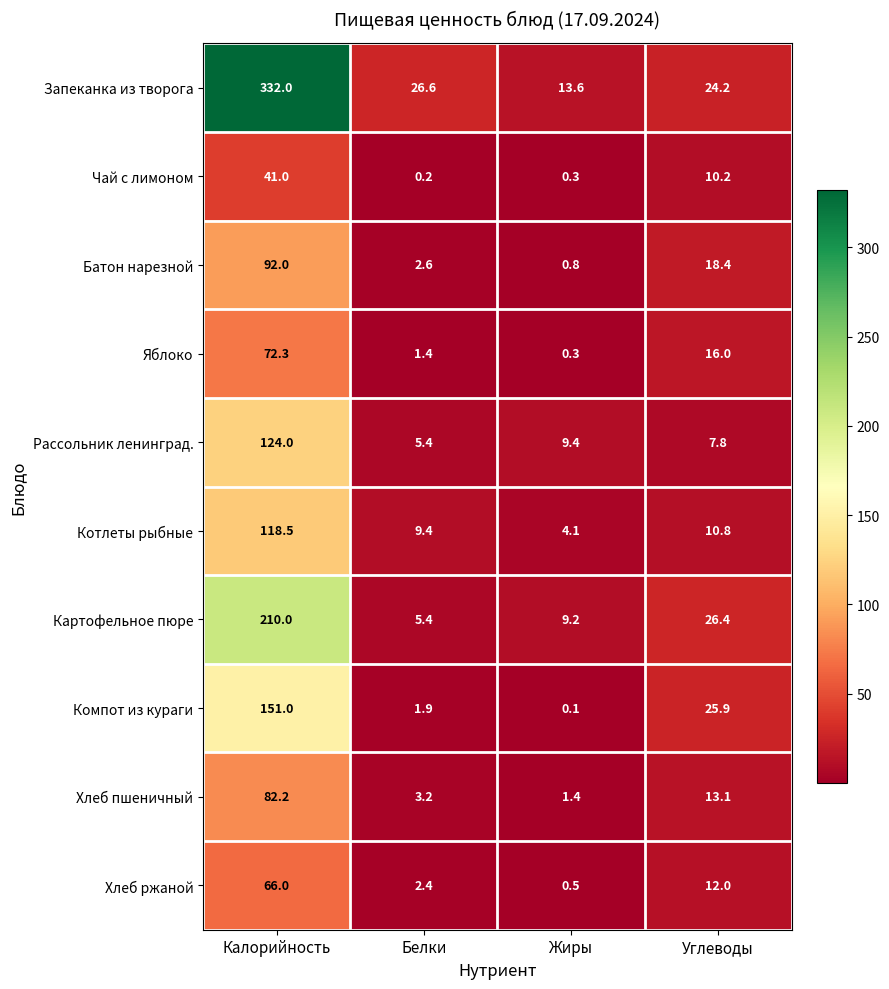

What is the approximate value of Котлеты рыбные at Углеводы?

10.8